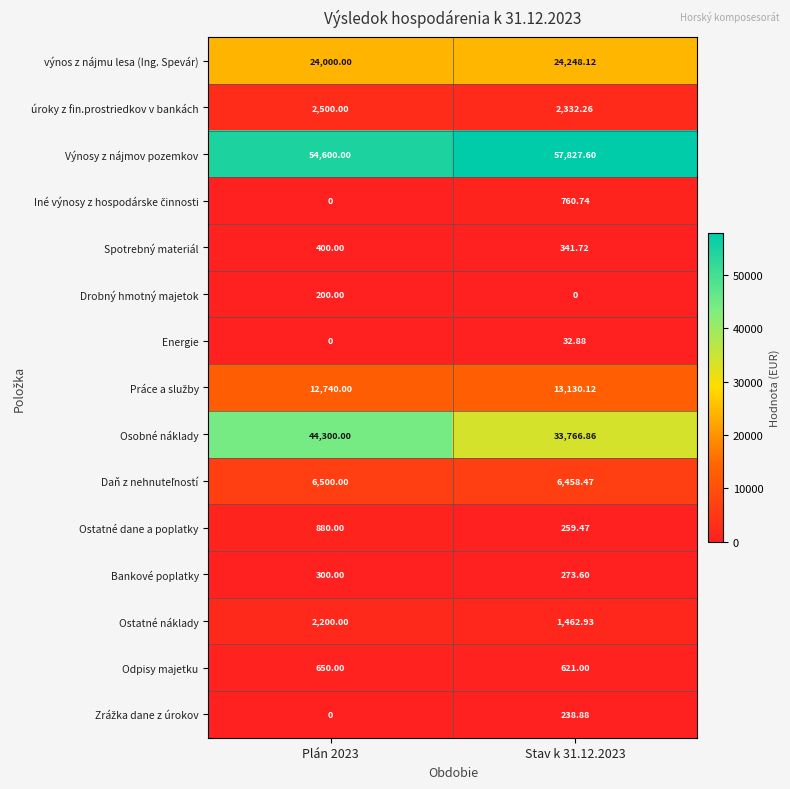

Between Plán 2023 and Stav k 31.12.2023, which series saw the biggest shift?

Osobné náklady